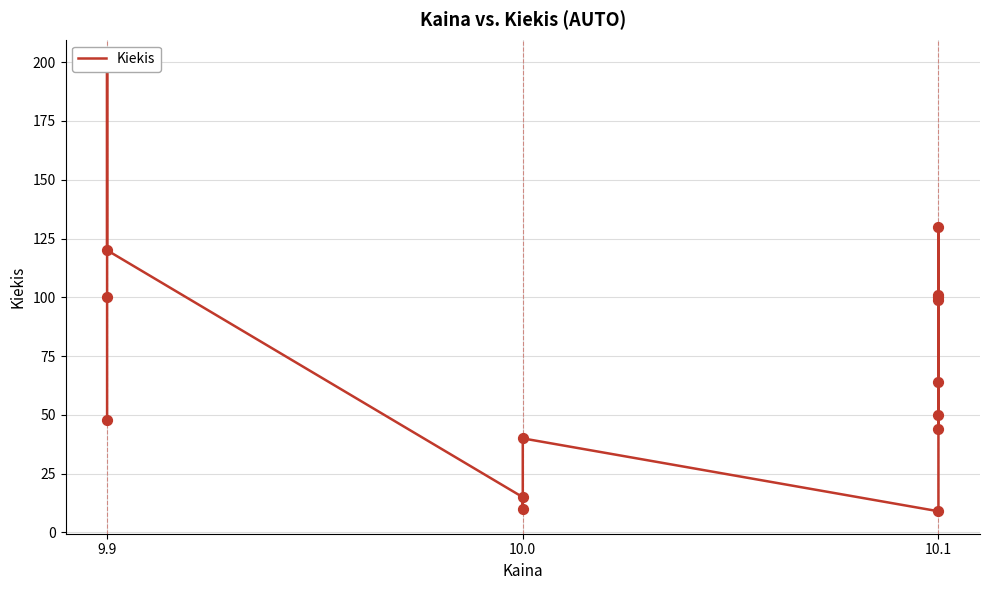

What is the change in value from 10.0 to 10.1?

+34